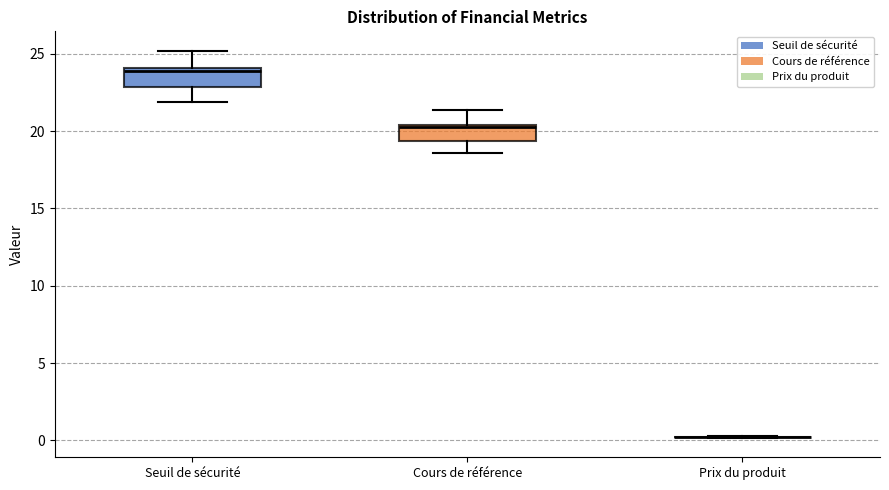

Reading left to right, read every box against the y-axis: the position of its median line, the range the box covers, and the ends of its whiskers. The values are not printed on the chart, so give them approximately, as read against the axis.

Seuil de sécurité: median 24.0 (just below the box's upper edge), box 23.0 to 24.0, whiskers 22.0 to 25.0
Cours de référence: median 20.0, box 19.5 to 20.5, whiskers 18.5 to 21.5
Prix du produit: box collapsed to a line at 0.0, whiskers 0.0 to 0.5